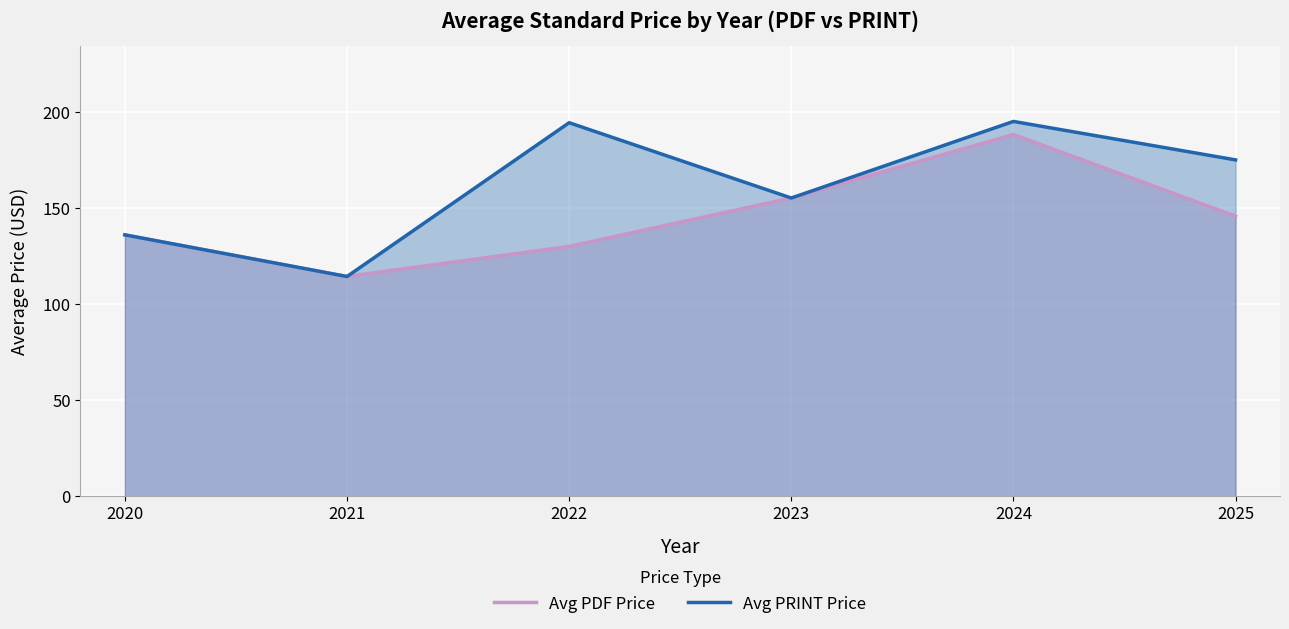

True or false: Avg PRINT Price and Avg PDF Price cross at least once.

False